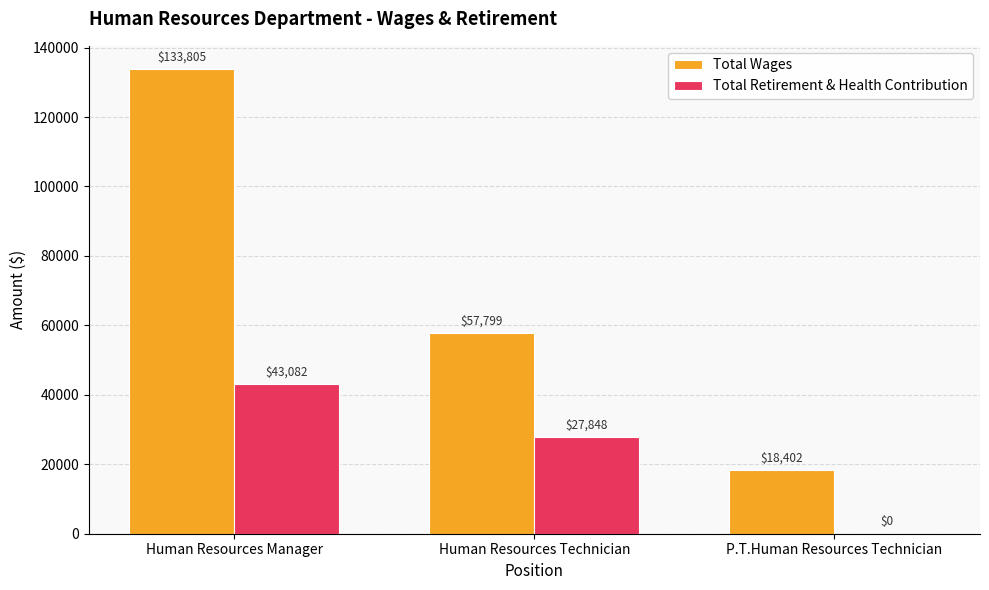

How many distinct data groups are displayed?

2